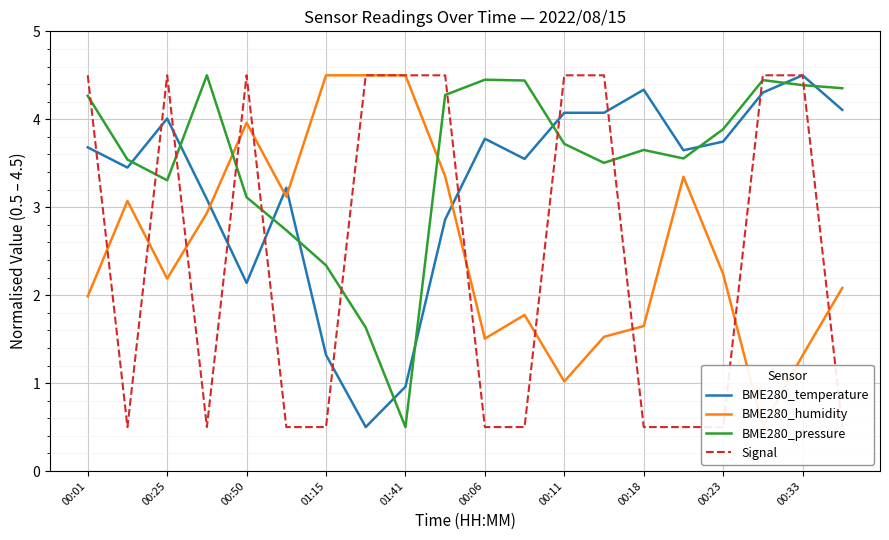

Where is BME280_temperature nearest to the value 2?

00:50